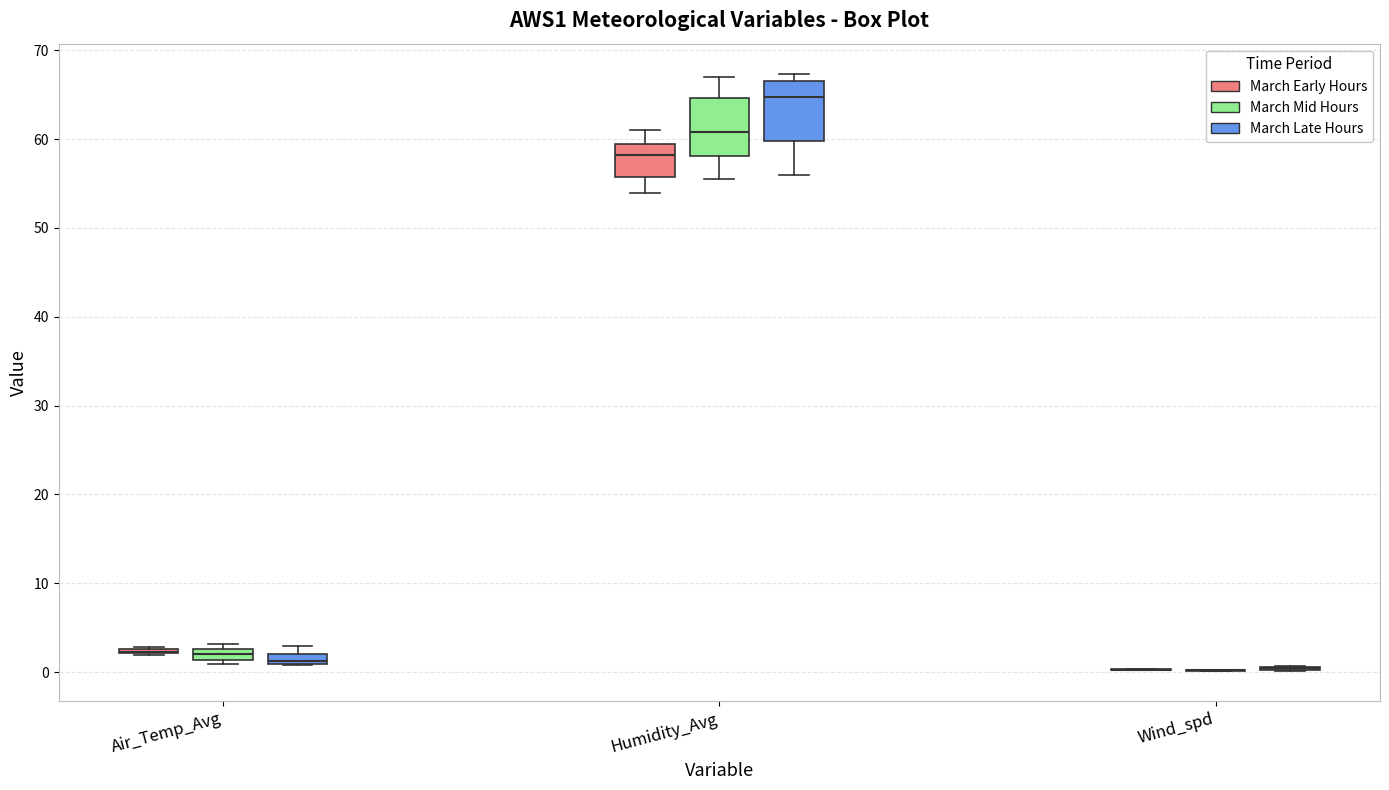

Where is the lower edge of the box for Air_Temp_Avg (March Late Hours) on the y-axis? The values are not printed on the chart, so give them approximately, as read against the axis.

1